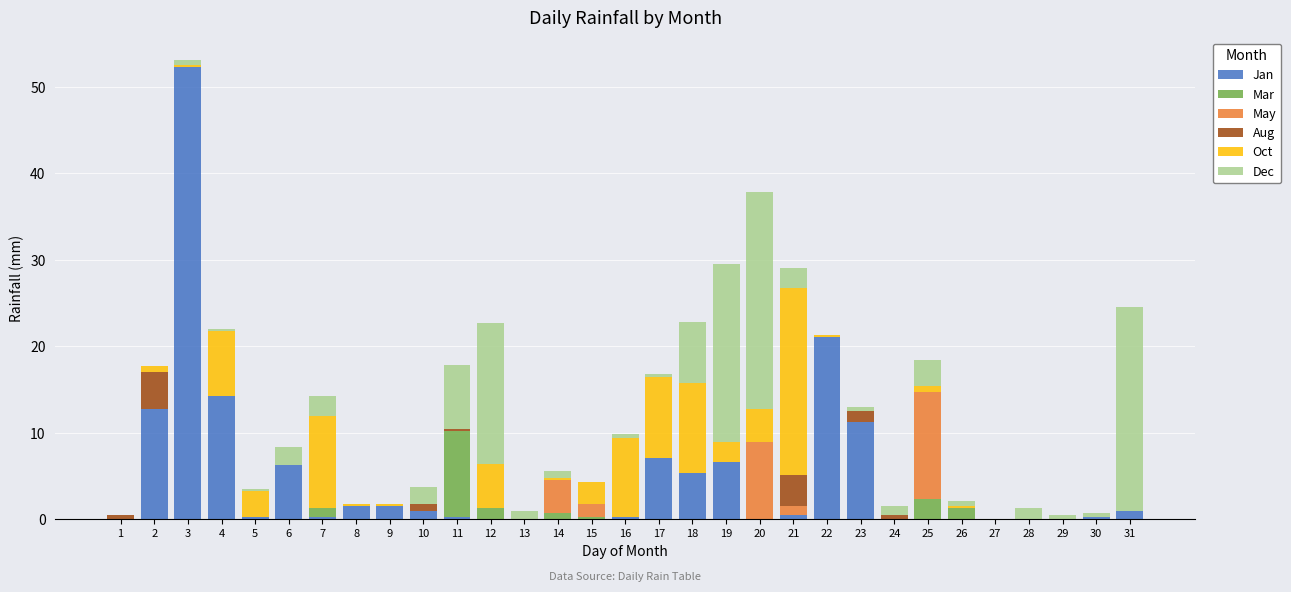

At which category is the sum across all series the highest?

3